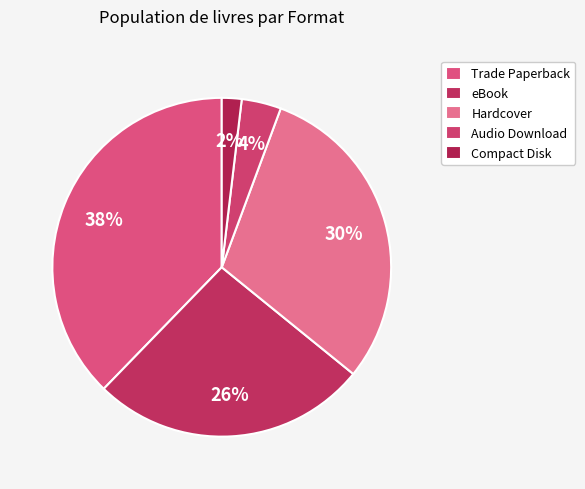

Combined, do Audio Download and eBook account for over 50%?

No